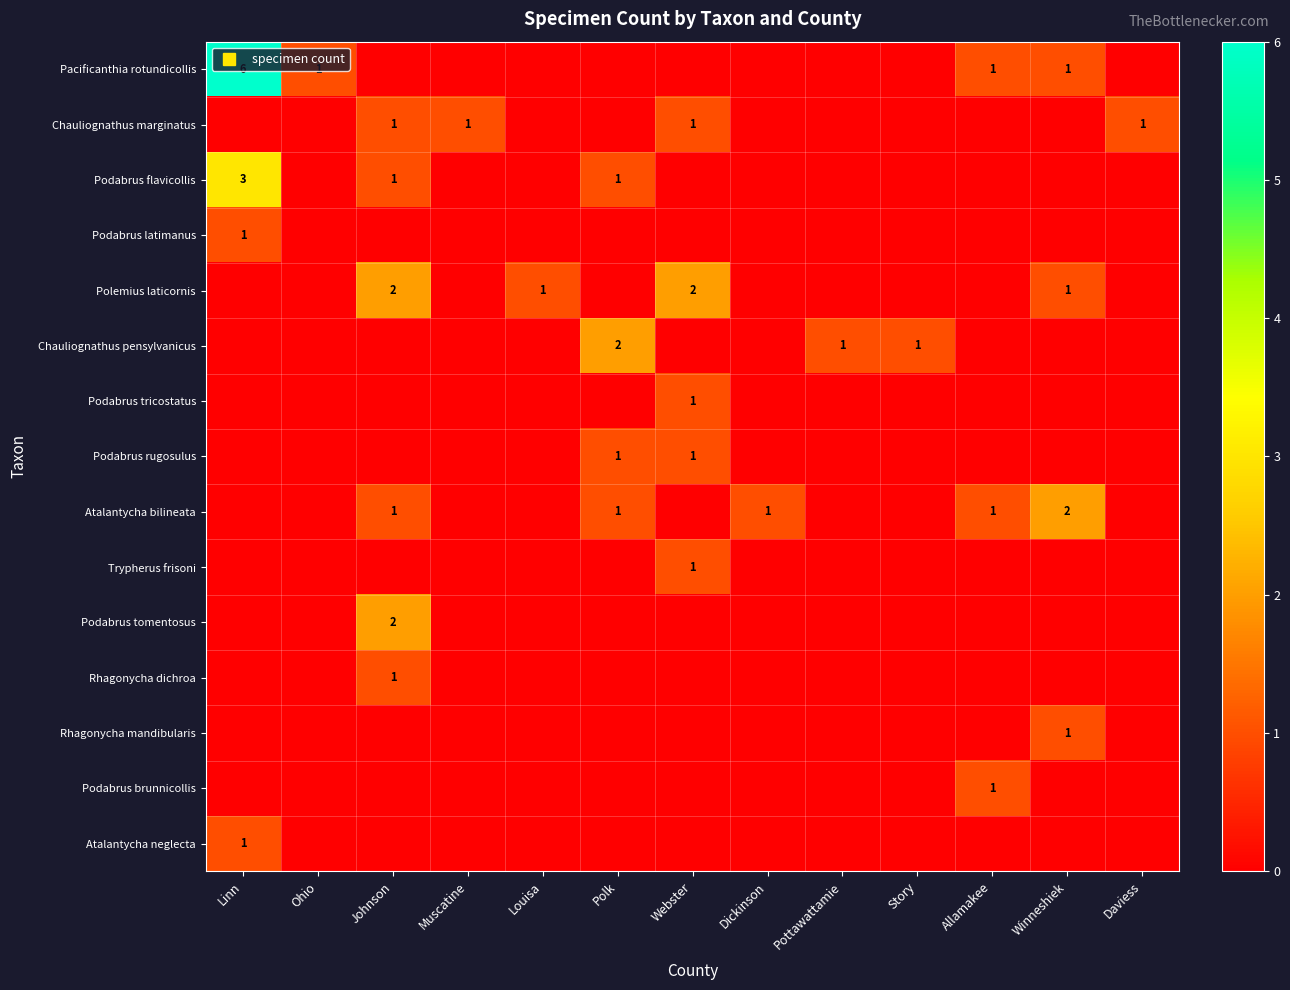

The value of Rhagonycha dichroa at Allamakee is 0. True or false?

False